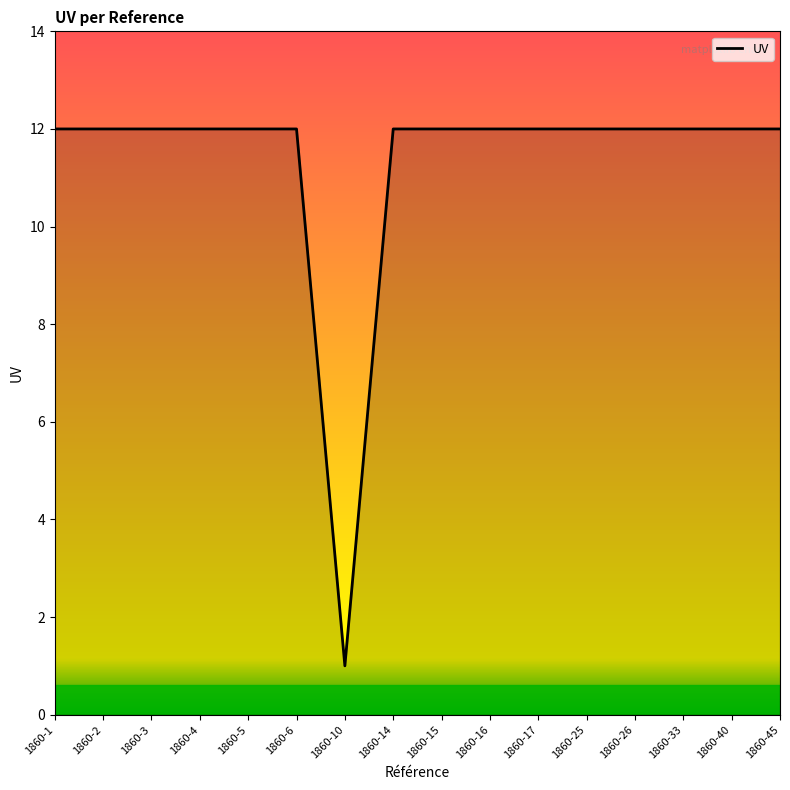

Reading left to right, what are all the values shown in this chart?

1860-1=12	1860-2=12	1860-3=12	1860-4=12	1860-5=12	1860-6=12	1860-10=1	1860-14=12	1860-15=12	1860-16=12	1860-17=12	1860-25=12	1860-26=12	1860-33=12	1860-40=12	1860-45=12